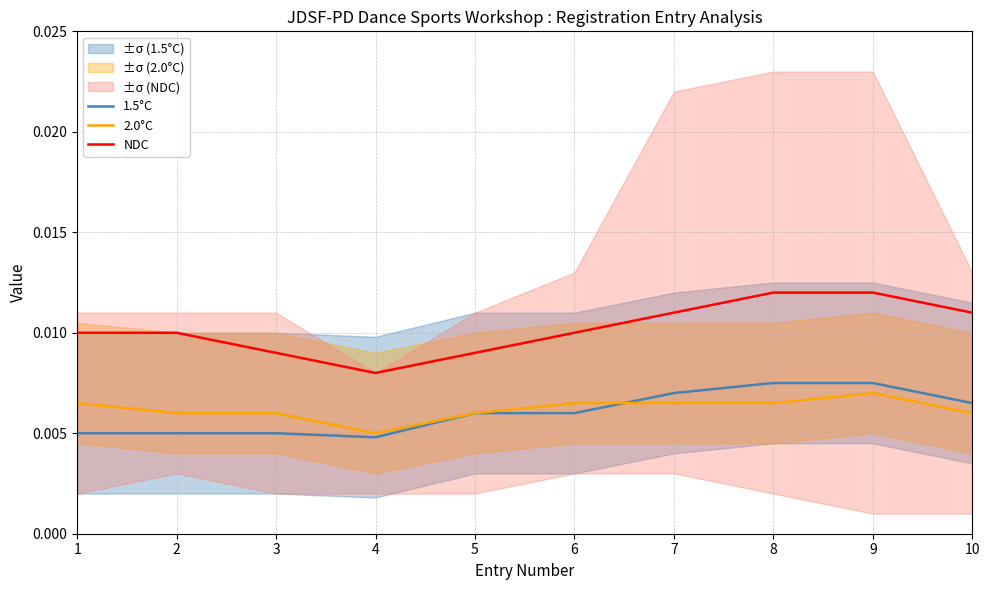

Between 3 and 10, which is larger?

10